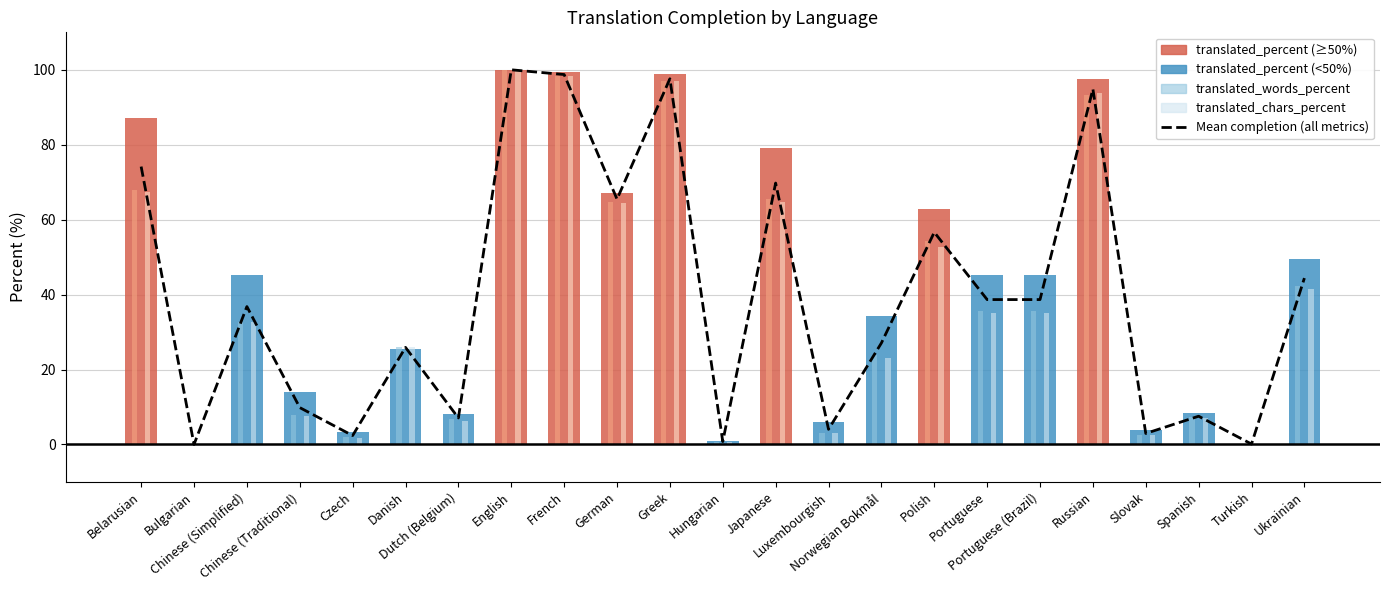

What is the label of the 22nd bar from the left?

Turkish